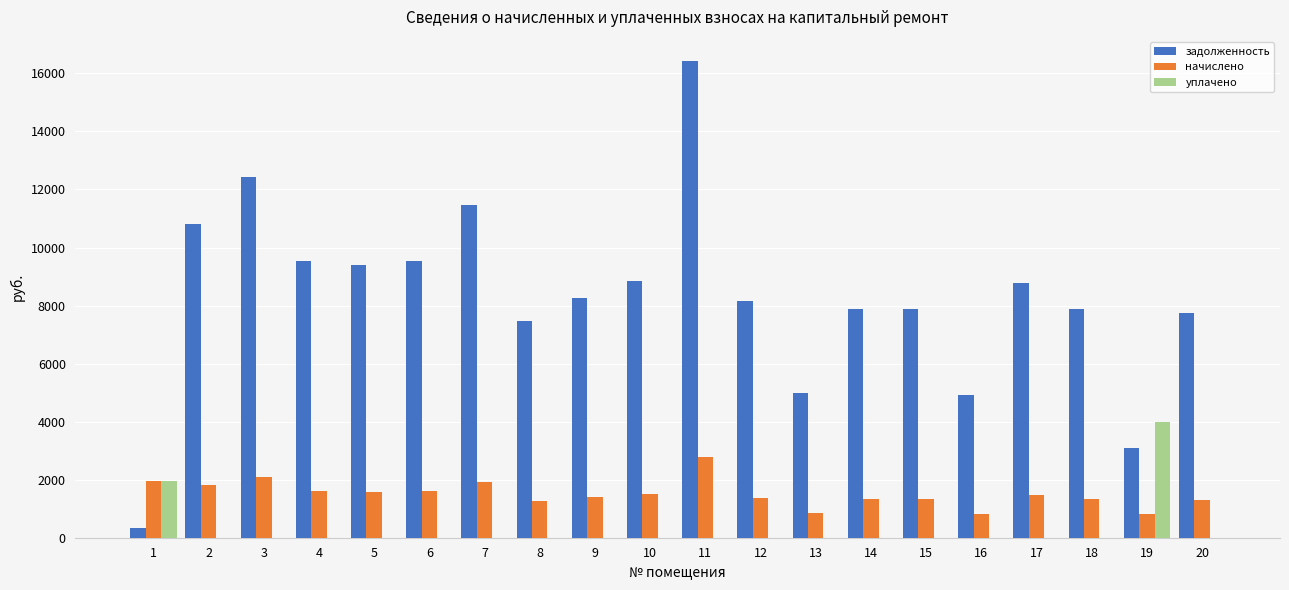

What are all the series names shown in the legend?

задолженность, начислено, уплачено